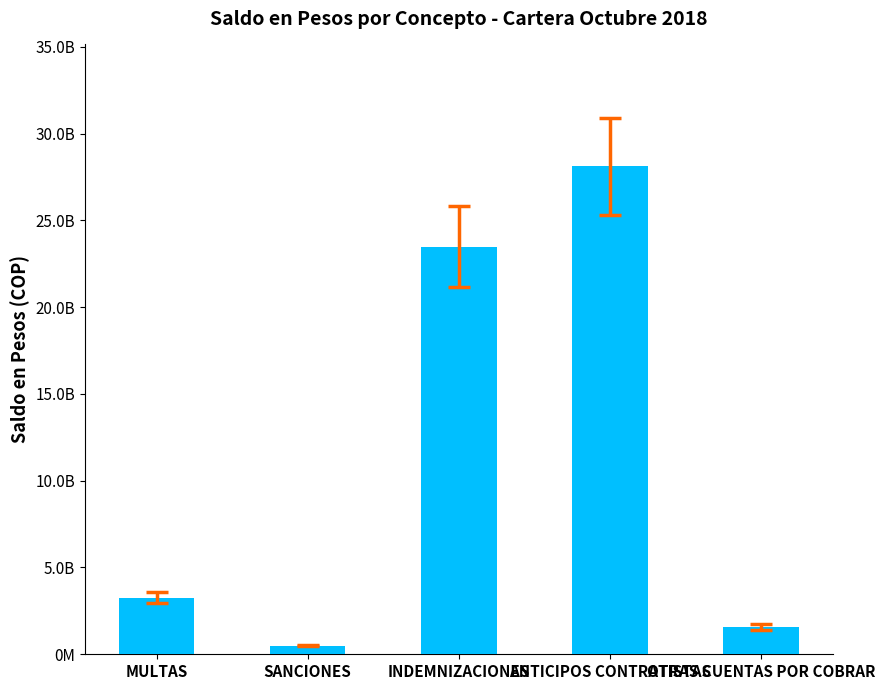

Are the bars horizontal?

No